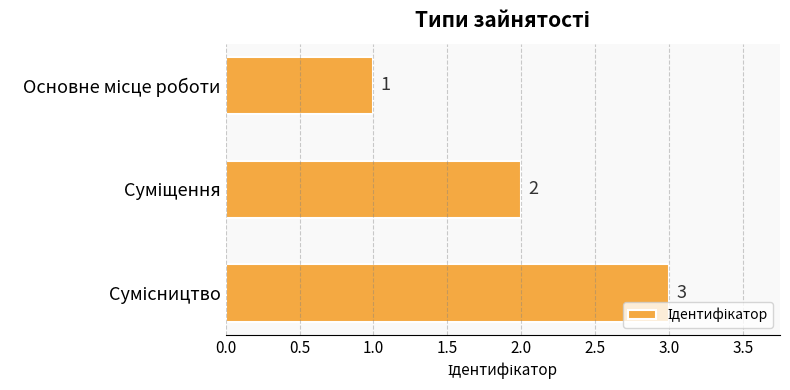

What is the maximum value shown in the chart?

3